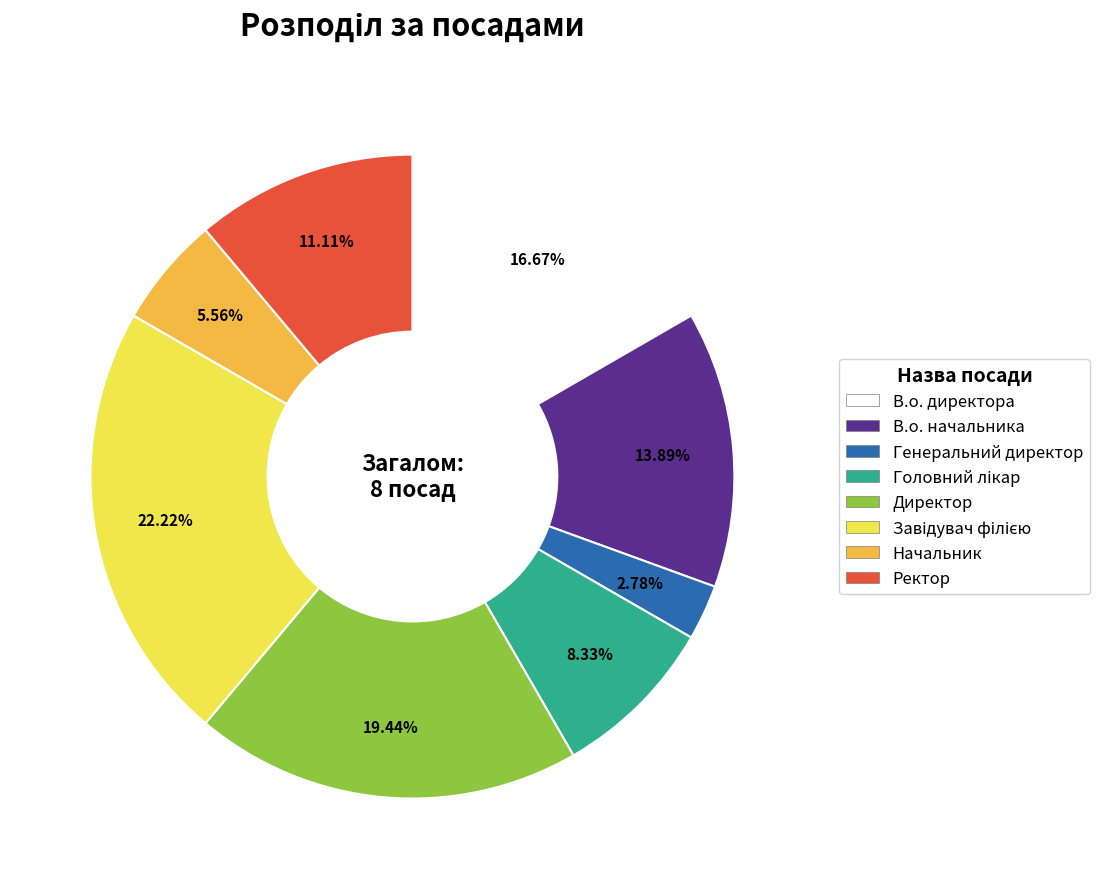

How many segments does this pie chart have?

8